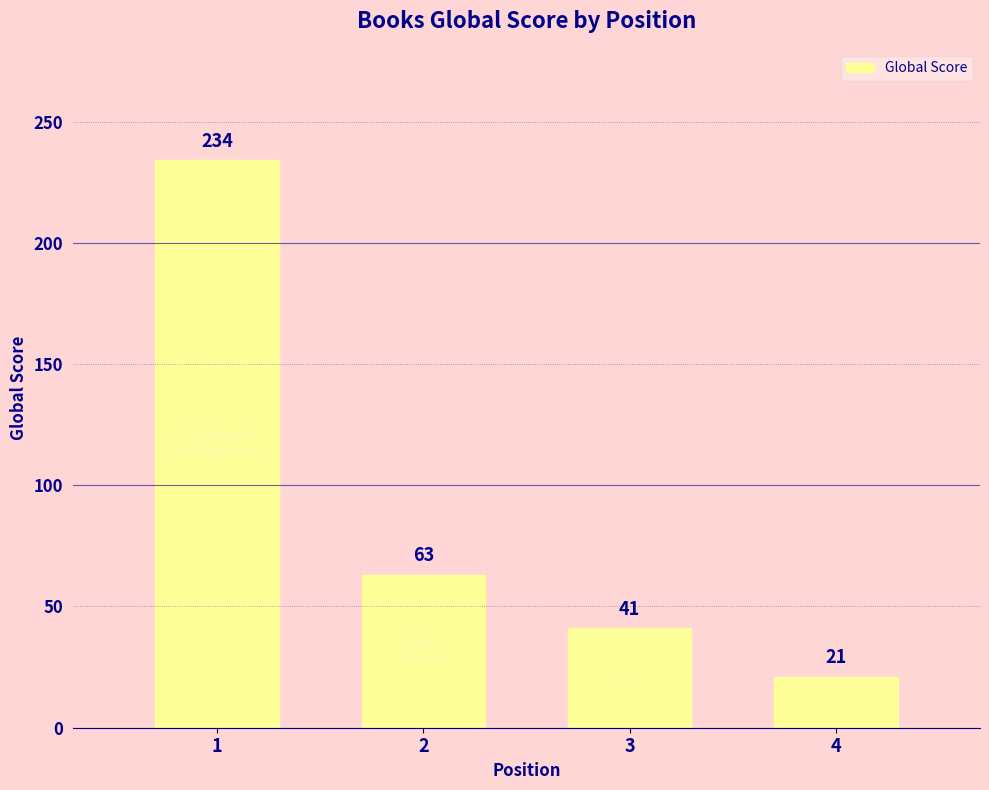

Rank the categories by value from lowest to highest.

4, 3, 2, 1